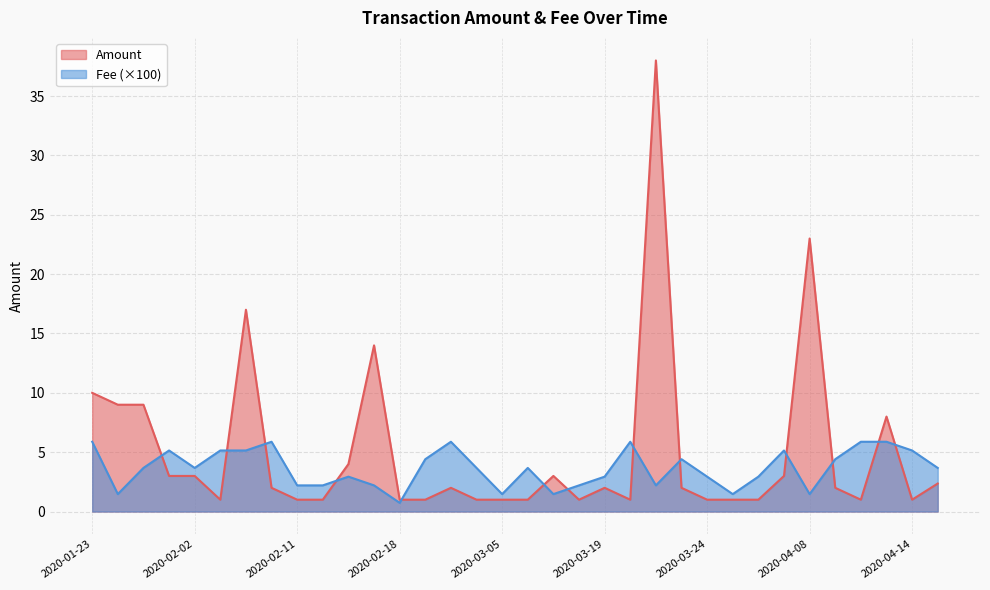

At which label is Fee closest to 3?

2020-02-14